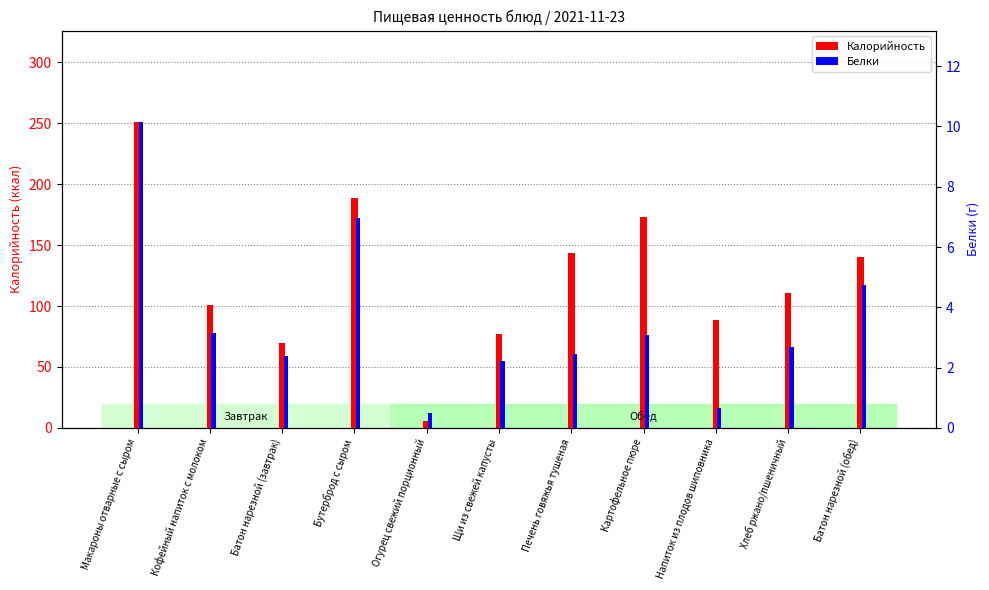

What is the difference between the maximum and minimum values in the Белки series?

9.7